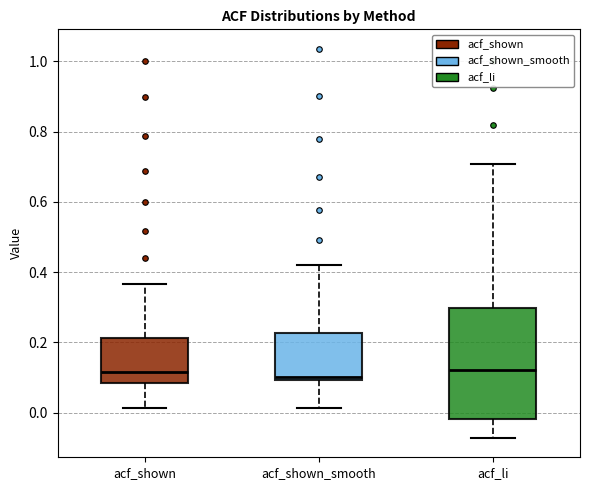

Comparing the boxes themselves (not the whiskers), which one is the tallest?

acf_li